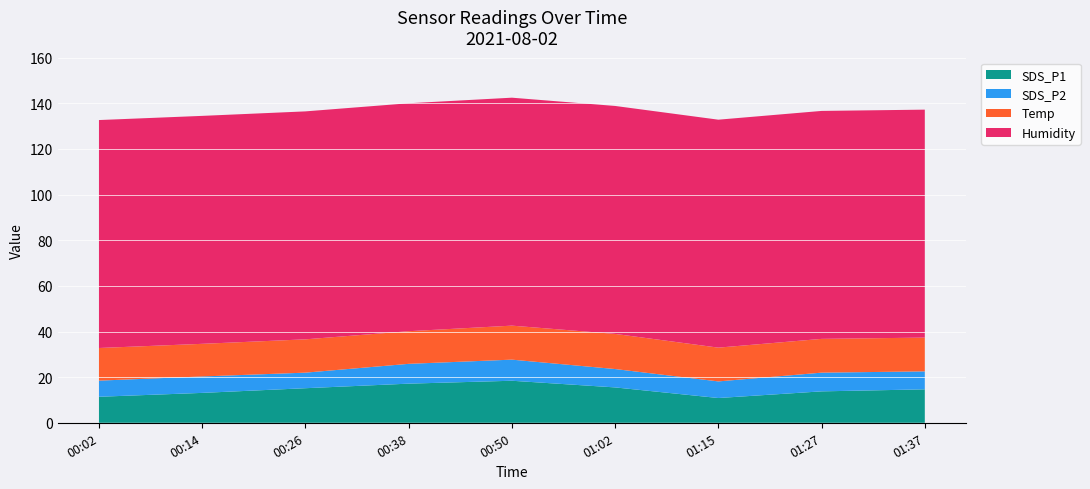

What is the total value across all series at 00:26?

136.5